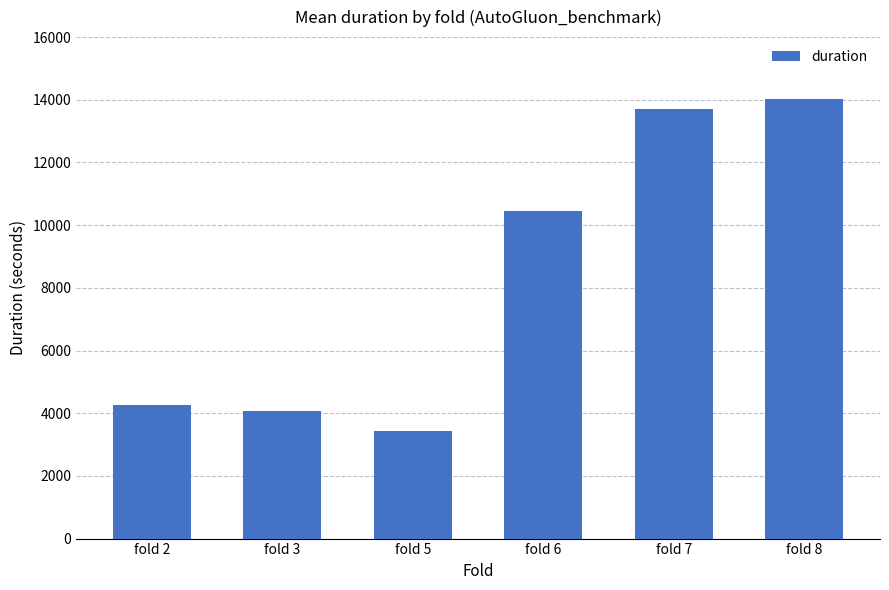

Is it true that the value at fold 8 is 14027.2?

True